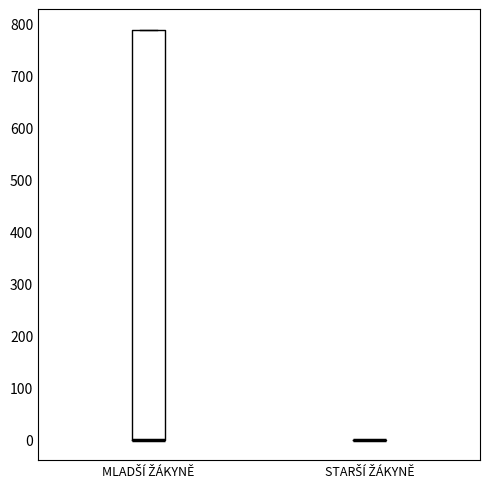

Comparing the boxes themselves (not the whiskers), which one is the tallest?

MLADŠÍ ŽÁKYNĚ